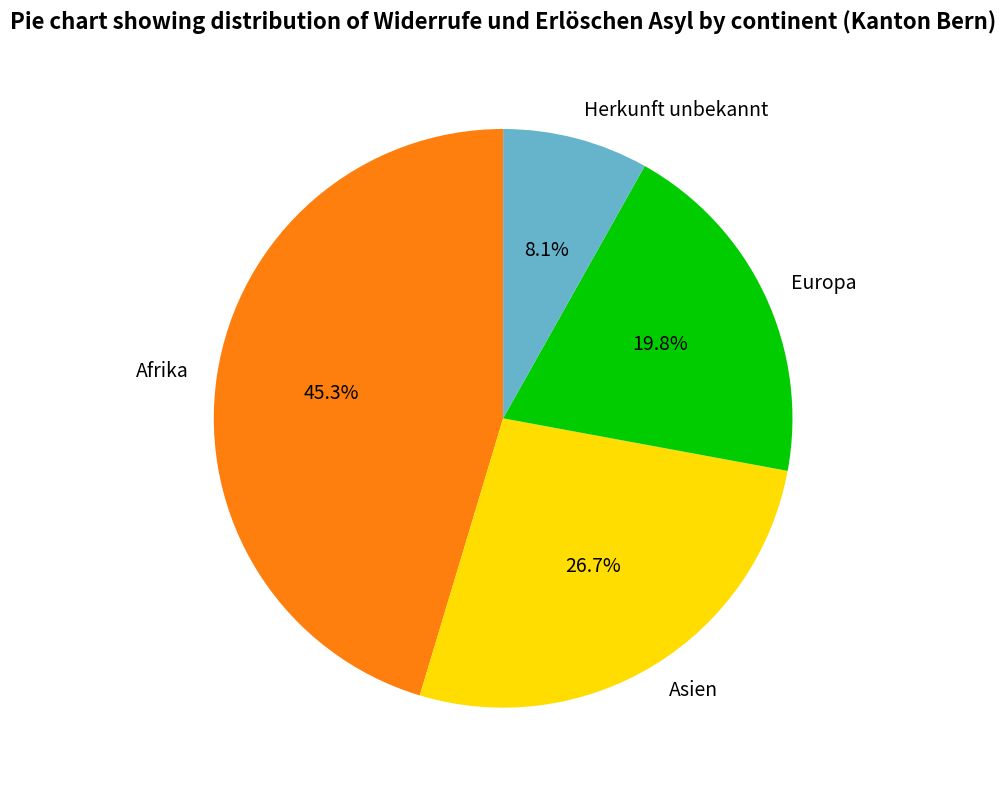

To the nearest percent, what is the average slice percentage?

25%